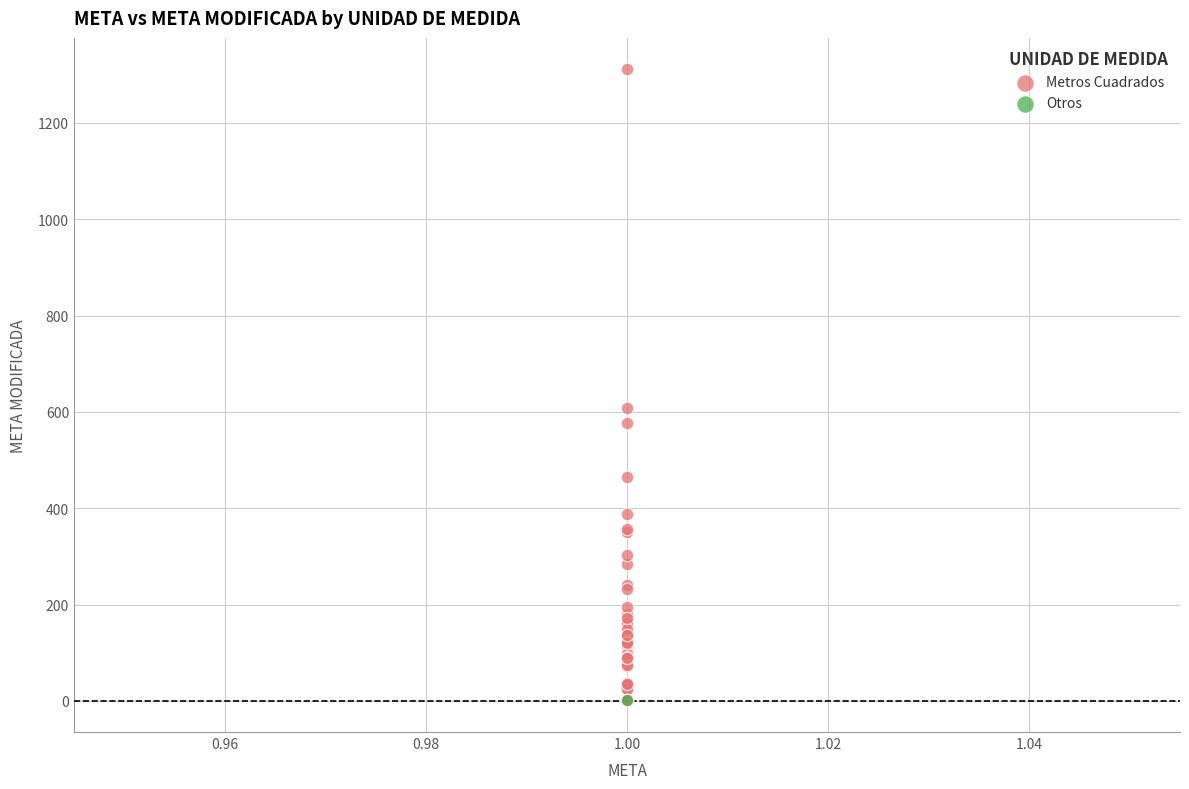

What are all the series names shown in the legend?

Metros Cuadrados, Otros